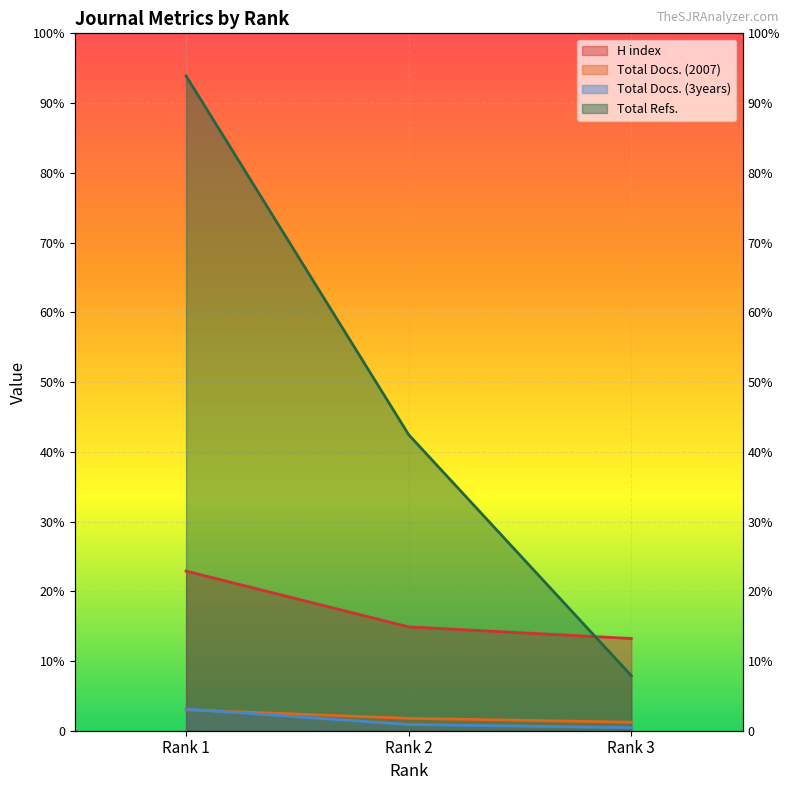

What is the difference between the Total Docs. (3years) values at Rank 1 and Rank 3?

24